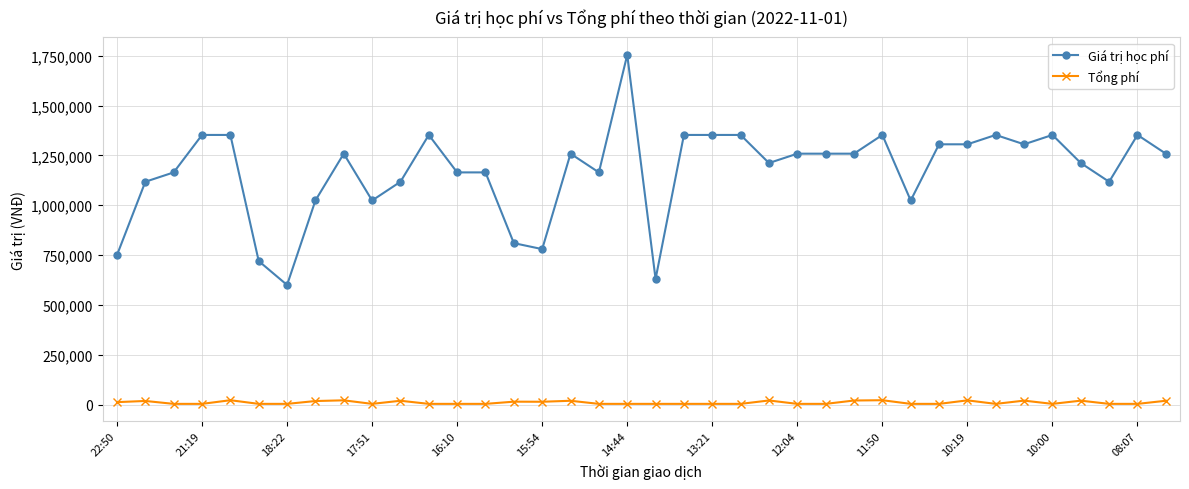

List the series in order of their peak value, highest first.

Giá trị học phí, Tổng phí